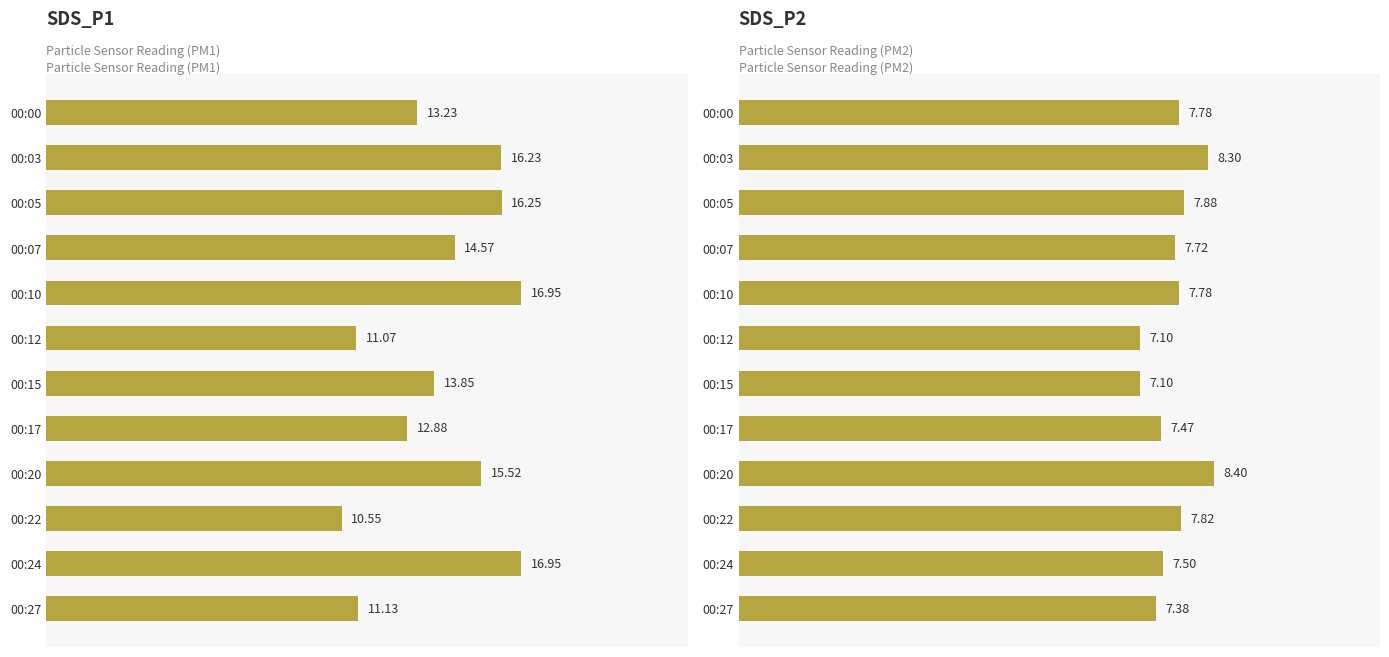

Between 00:05 and 00:07, which is larger?

00:05